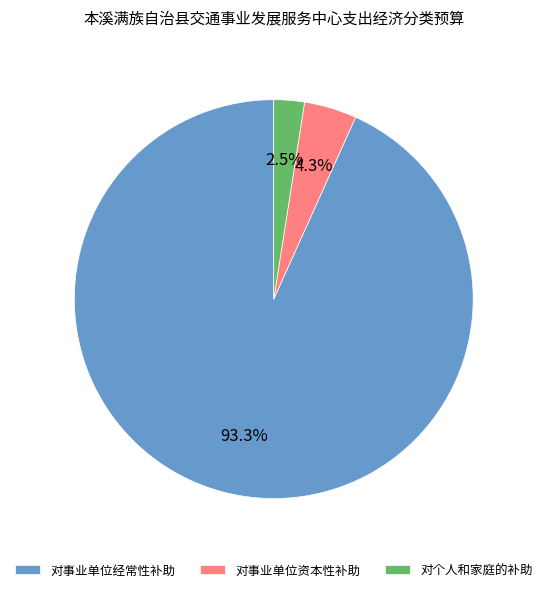

Which slice is the smallest?

对个人和家庭的补助